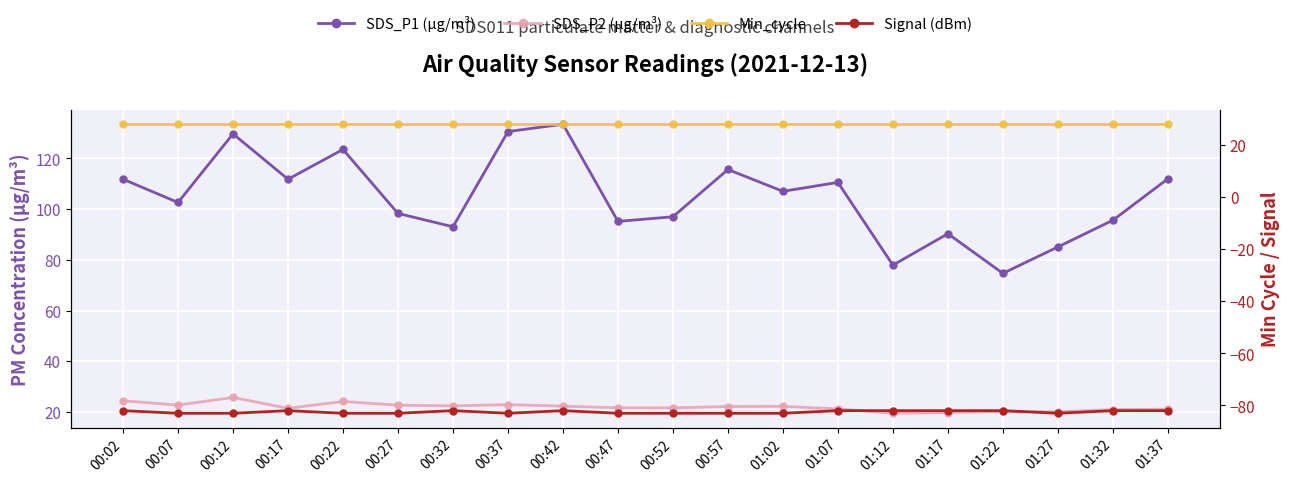

Reading left to right, list all the values displayed in this chart.

SDS_P1 (µg/m³): 00:02=111.8	00:07=102.6	00:12=129.7	00:17=111.8	00:22=123.5	00:27=98.3	00:32=93.0	00:37=130.6	00:42=133.5	00:47=95.2	00:52=97.0	00:57=115.7	01:02=107.0	01:07=110.5	01:12=77.9	01:17=90.3	01:22=74.7	01:27=85.1	01:32=95.6	01:37=112.0
SDS_P2 (µg/m³): 00:02=24.4	00:07=22.7	00:12=25.7	00:17=21.4	00:22=24.1	00:27=22.7	00:32=22.4	00:37=22.9	00:42=22.3	00:47=21.7	00:52=21.6	00:57=22.1	01:02=22.2	01:07=21.2	01:12=19.5	01:17=19.8	01:22=20.2	01:27=20.1	01:32=20.9	01:37=21.1
Min_cycle: 00:02=28.0	00:07=28.0	00:12=28.0	00:17=28.0	00:22=28.0	00:27=28.0	00:32=28.0	00:37=28.0	00:42=28.0	00:47=28.0	00:52=28.0	00:57=28.0	01:02=28.0	01:07=28.0	01:12=28.0	01:17=28.0	01:22=28.0	01:27=28.0	01:32=28.0	01:37=28.0
Signal (dBm): 00:02=-82.0	00:07=-83.0	00:12=-83.0	00:17=-82.0	00:22=-83.0	00:27=-83.0	00:32=-82.0	00:37=-83.0	00:42=-82.0	00:47=-83.0	00:52=-83.0	00:57=-83.0	01:02=-83.0	01:07=-82.0	01:12=-82.0	01:17=-82.0	01:22=-82.0	01:27=-83.0	01:32=-82.0	01:37=-82.0